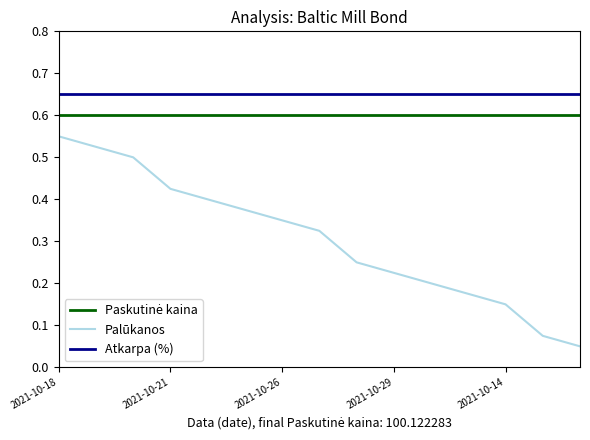

True or false: Palūkanos and Atkarpa (%) cross at least once.

False